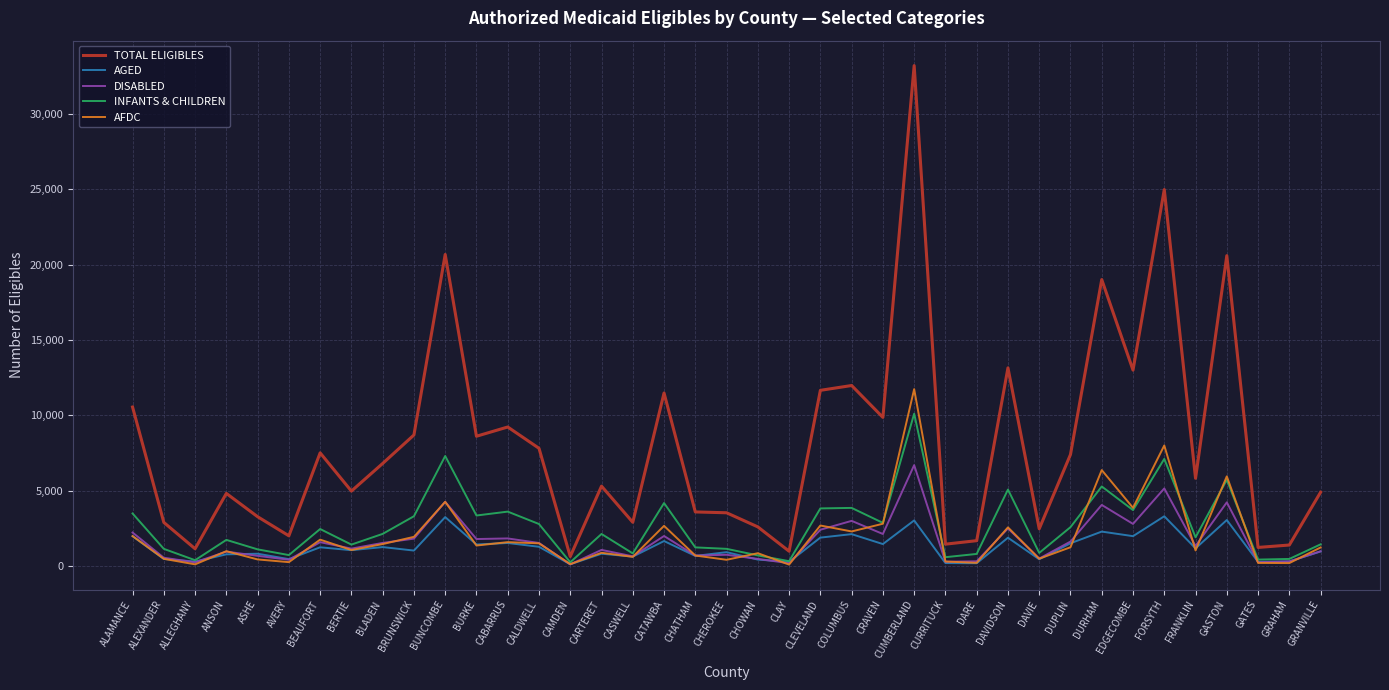

List the series in order of their peak value, lowest first.

AGED, DISABLED, INFANTS & CHILDREN, AFDC, TOTAL ELIGIBLES